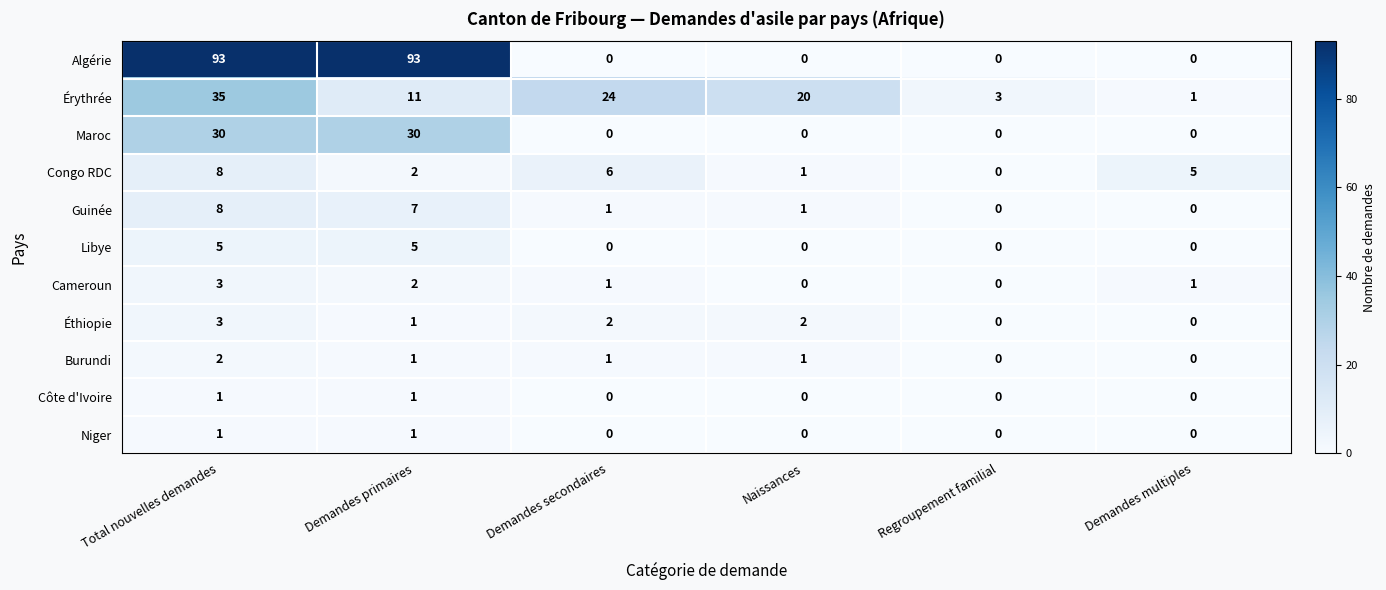

True or false: Algérie has a value of 93 at Demandes primaires.

True